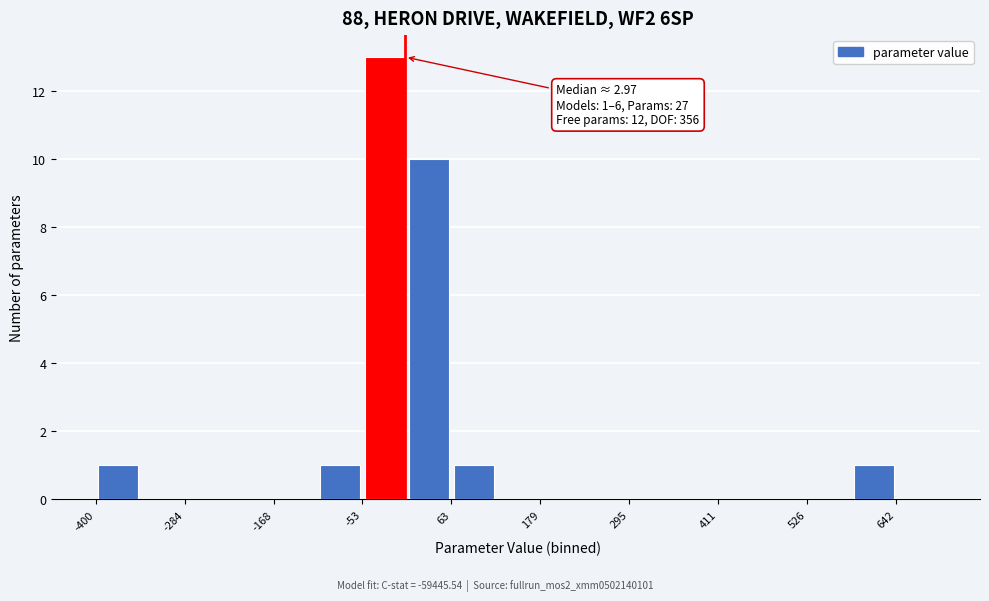

Read against the x-axis, roughly where is the centre of the tallest bar?

-20